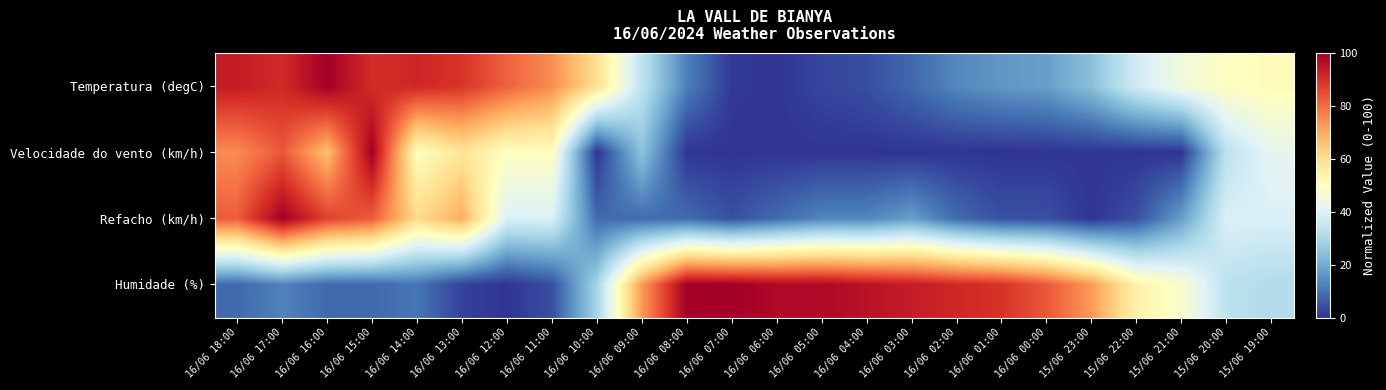

Between 15/06 21:00 and 15/06 23:00, which is larger?

15/06 21:00